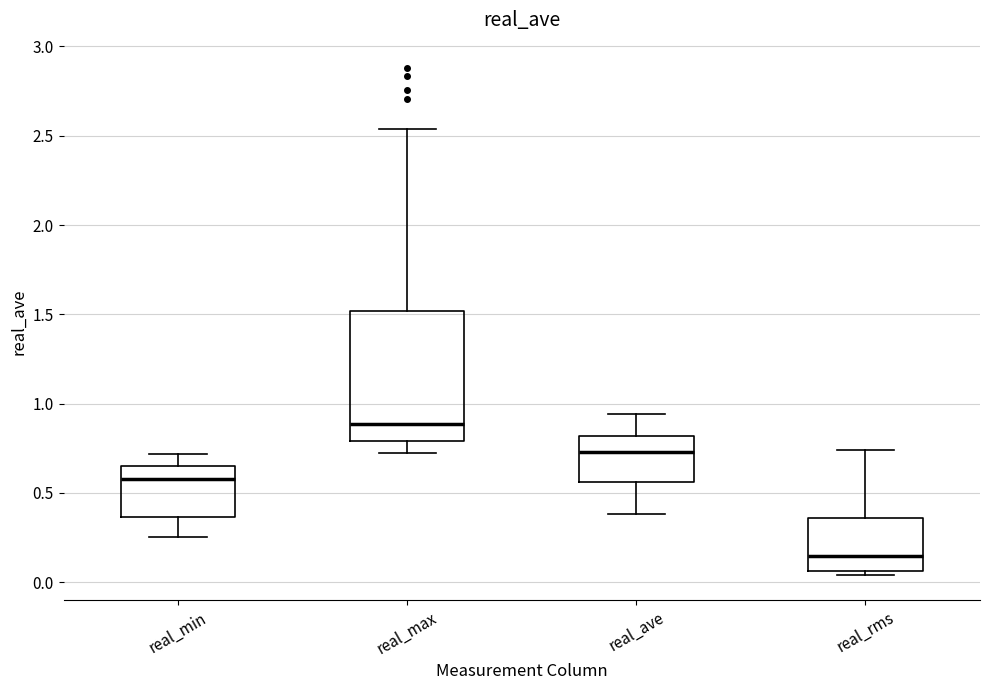

Which box has the highest median line?

real_max